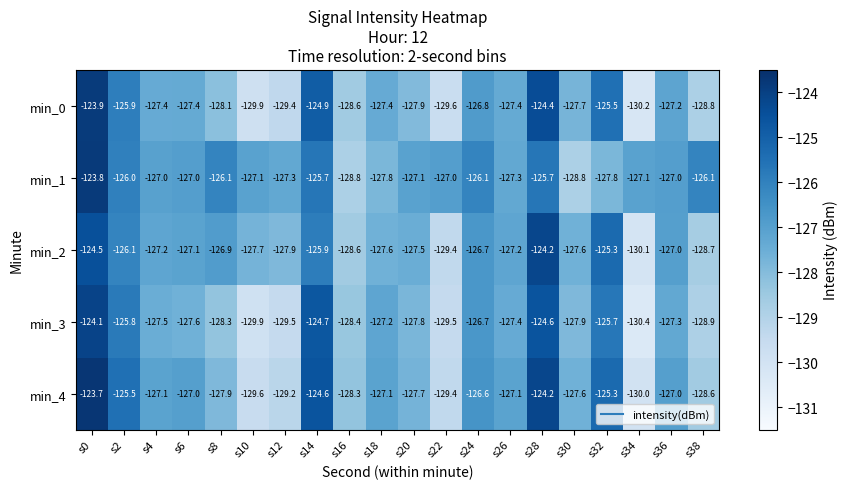

Read the min_2 value at s8.

-126.9